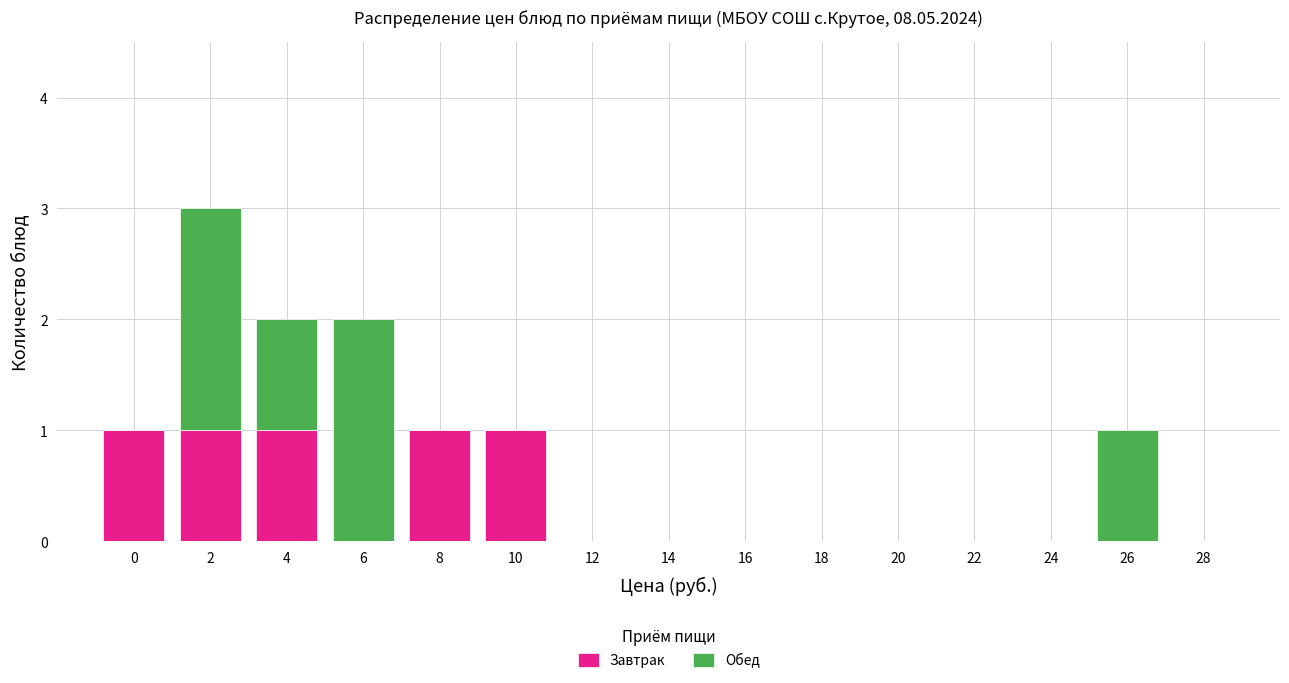

Reading right to left, transcribe the values for Завтрак.

28=0	26=0	24=0	22=0	20=0	18=0	16=0	14=0	12=0	10=1	8=1	6=0	4=1	2=1	0=1